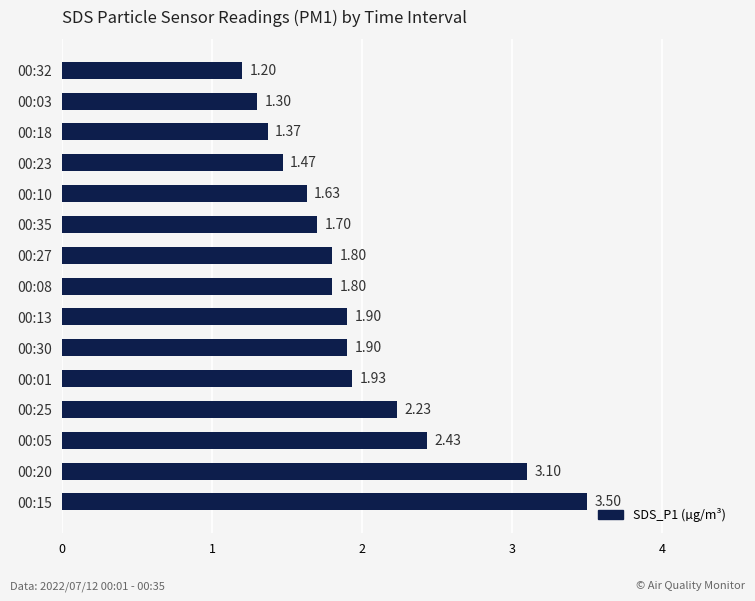

What is the ratio of the value at 00:10 to the value at 00:35?

1.0